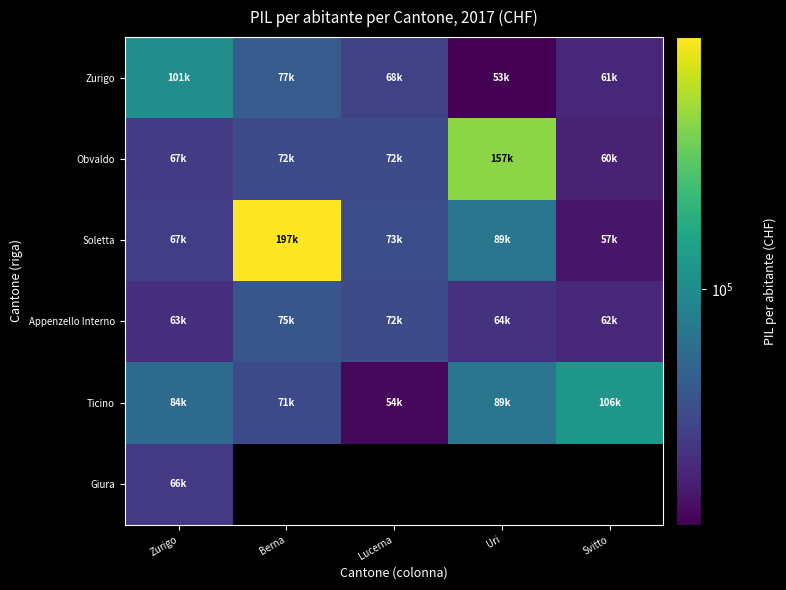

What is the highest value of the Soletta series?

197490.9